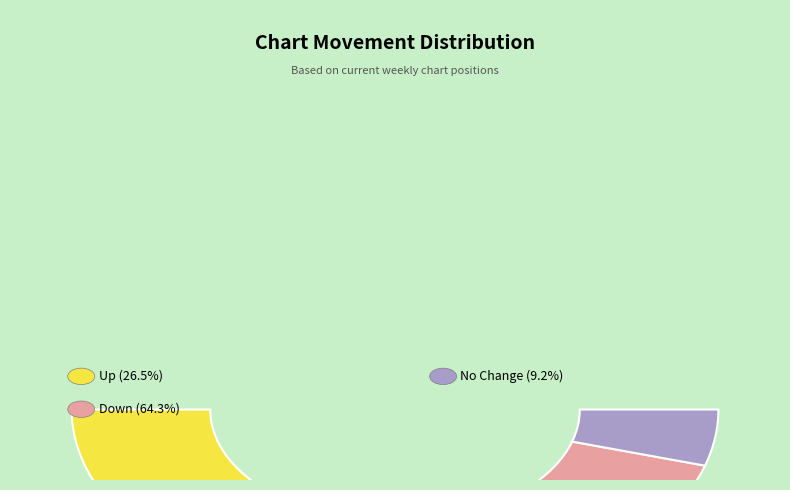

To the nearest percent, what portion does up represent?

27%